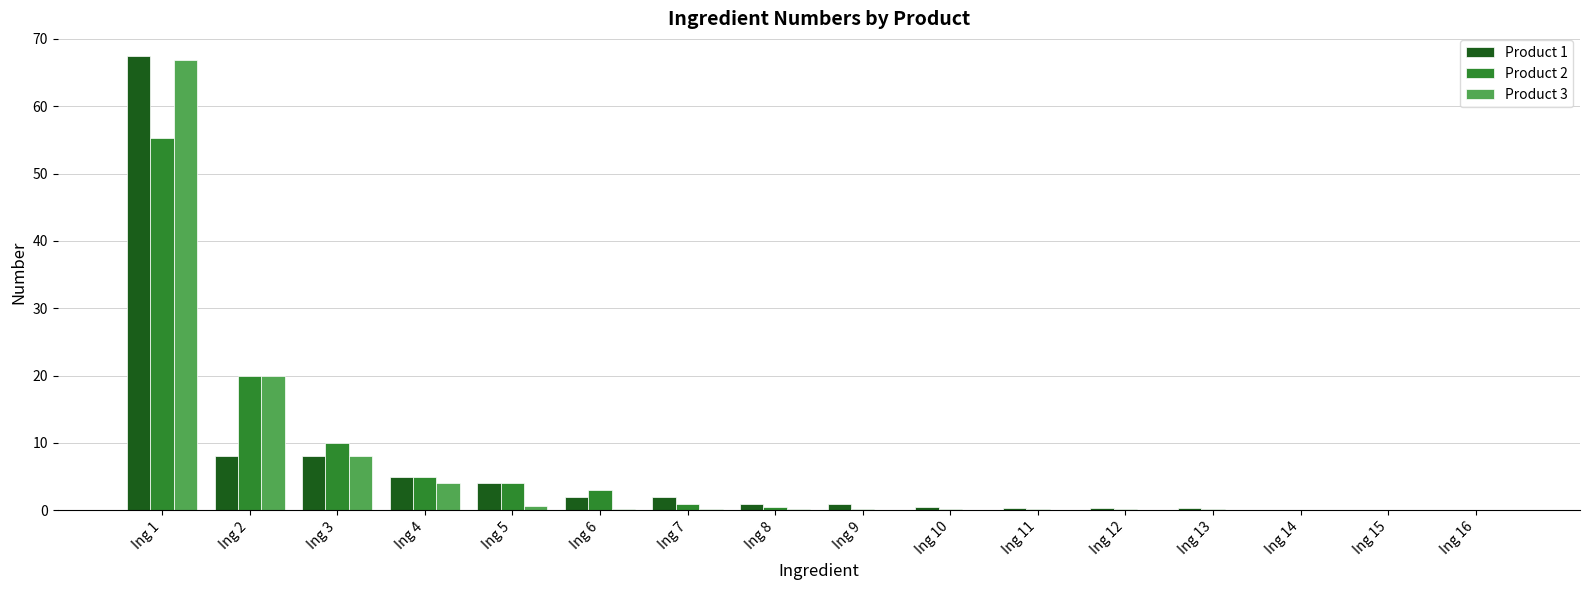

Count the number of data series in this chart.

3